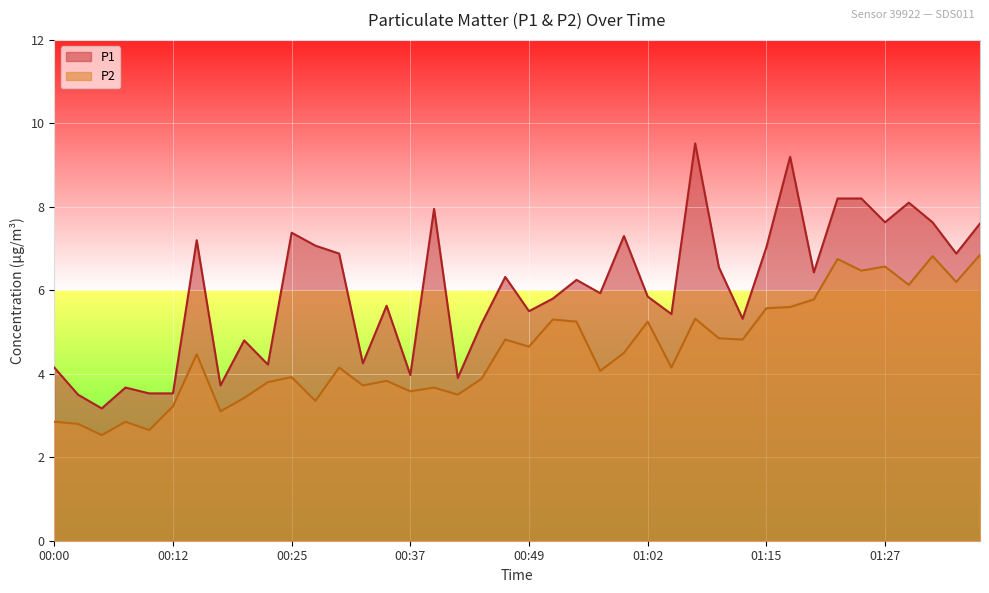

What are all the series names shown in the legend?

P1, P2